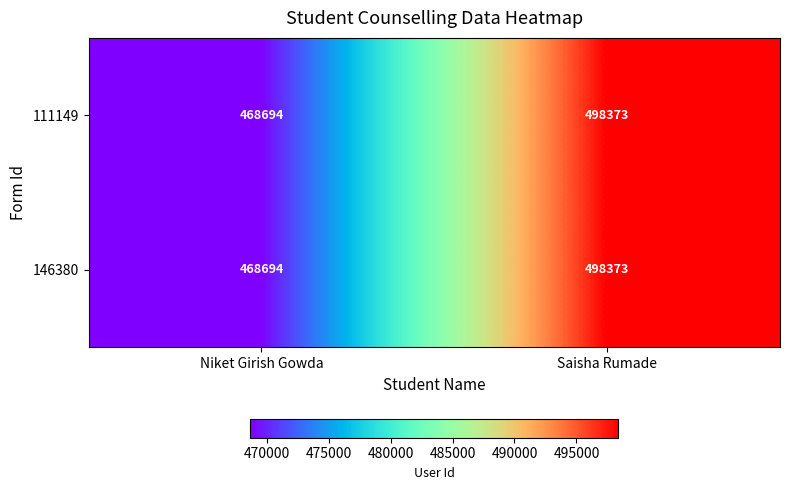

At how many categories does at least one series exceed 491927?

1